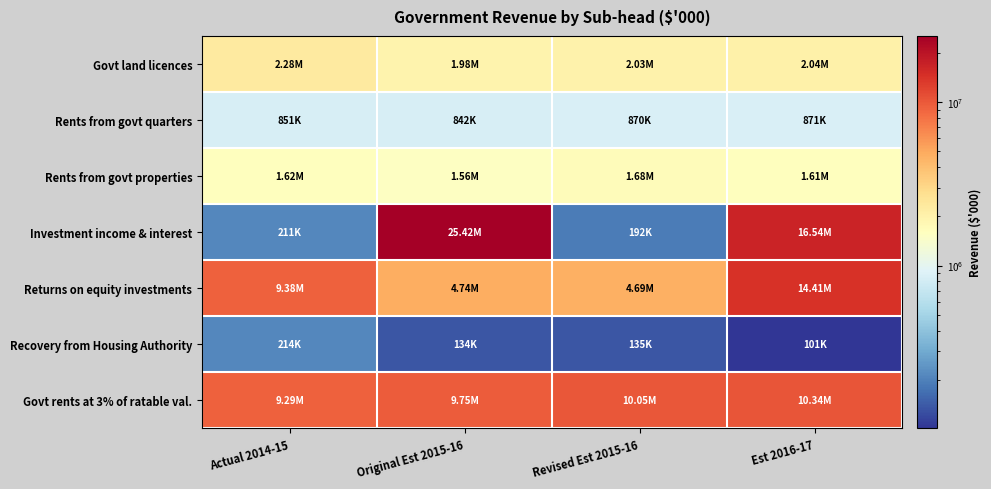

Which has a higher value, Est 2016-17 or Revised Est 2015-16?

Est 2016-17